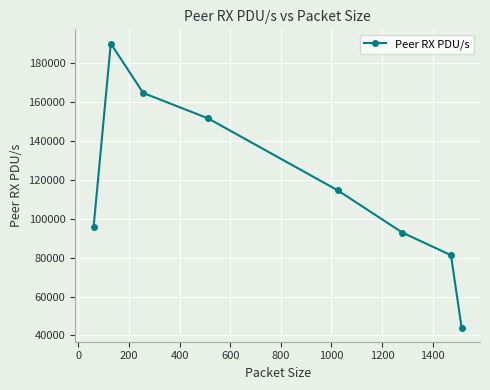

How many points are higher than both their immediate neighbors (excluding endpoints)?

1